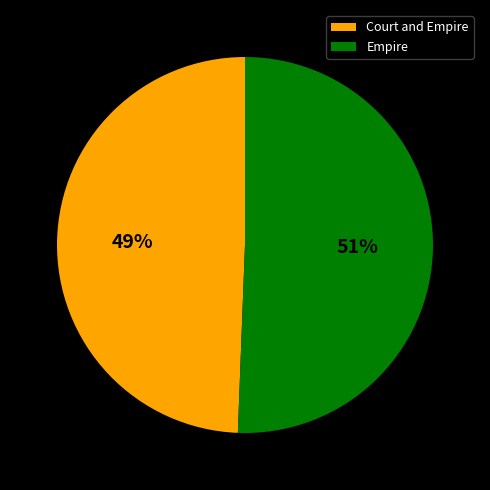

Which has a higher value, Court and Empire or Empire?

Empire